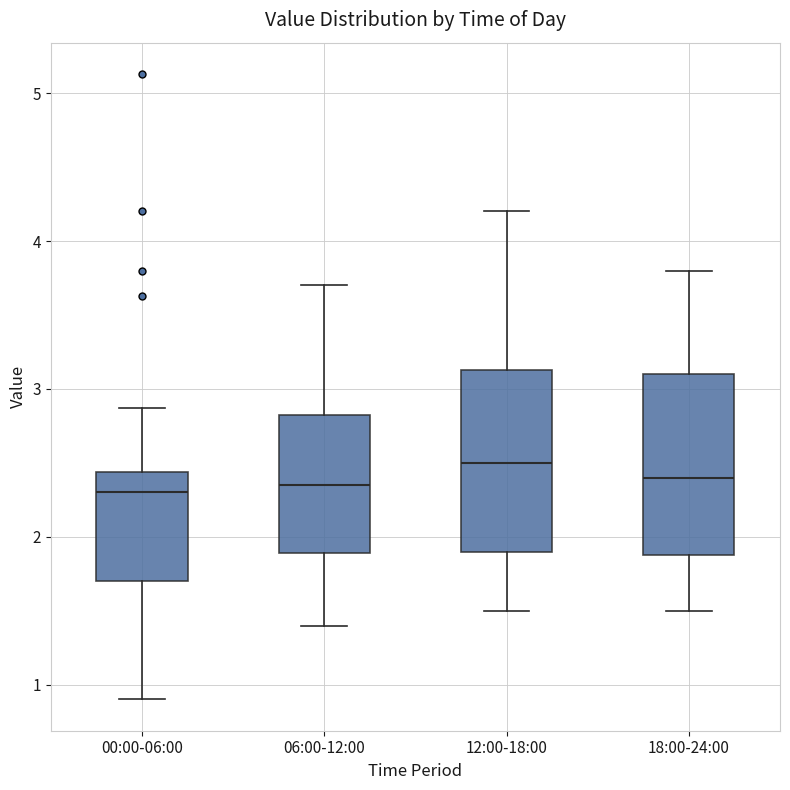

Which box's median line is the highest?

12:00-18:00